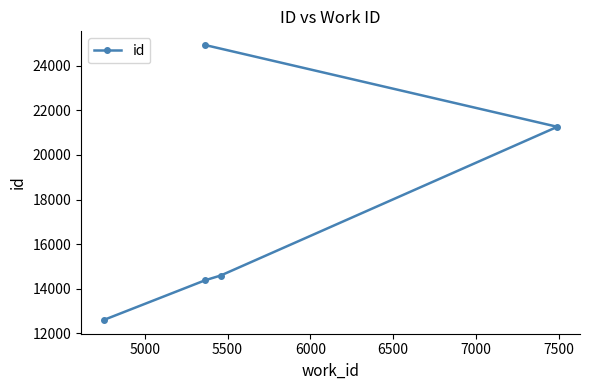

What is the approximate value at 5500?

14593